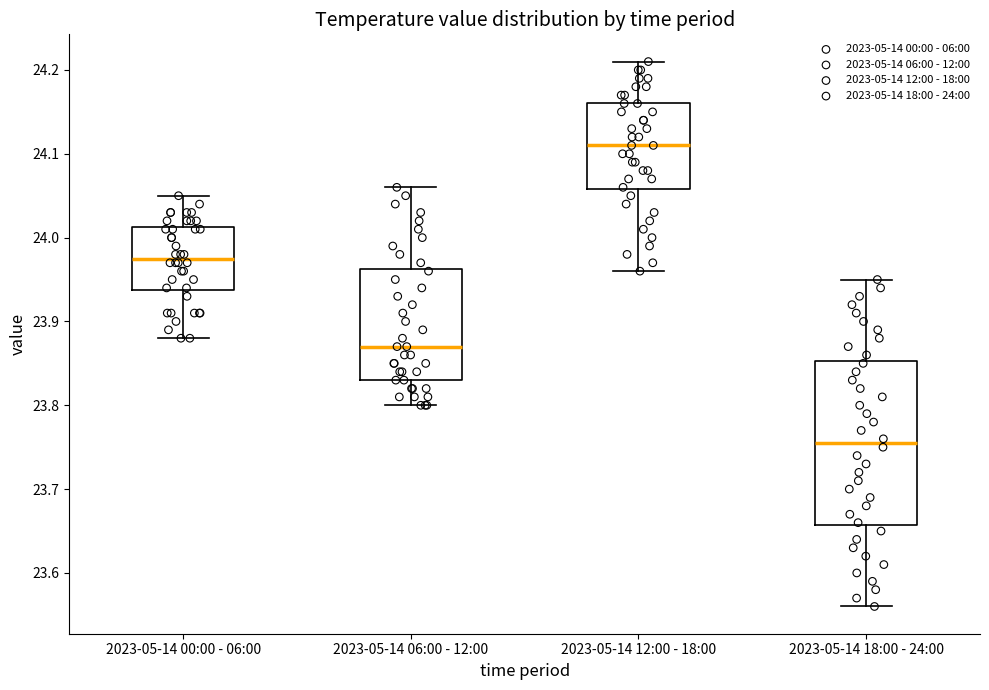

Reading left to right, read every box against the y-axis: the position of its median line, the range the box covers, and the ends of its whiskers. The values are not printed on the chart, so give them approximately, as read against the axis.

2023-05-14 00:00 - 06:00: median 23.98, box 23.94 to 24.01, whiskers 23.88 to 24.05
2023-05-14 06:00 - 12:00: median 23.87, box 23.83 to 23.96, whiskers 23.80 to 24.06
2023-05-14 12:00 - 18:00: median 24.11, box 24.06 to 24.16, whiskers 23.96 to 24.21
2023-05-14 18:00 - 24:00: median 23.76, box 23.66 to 23.85, whiskers 23.56 to 23.95